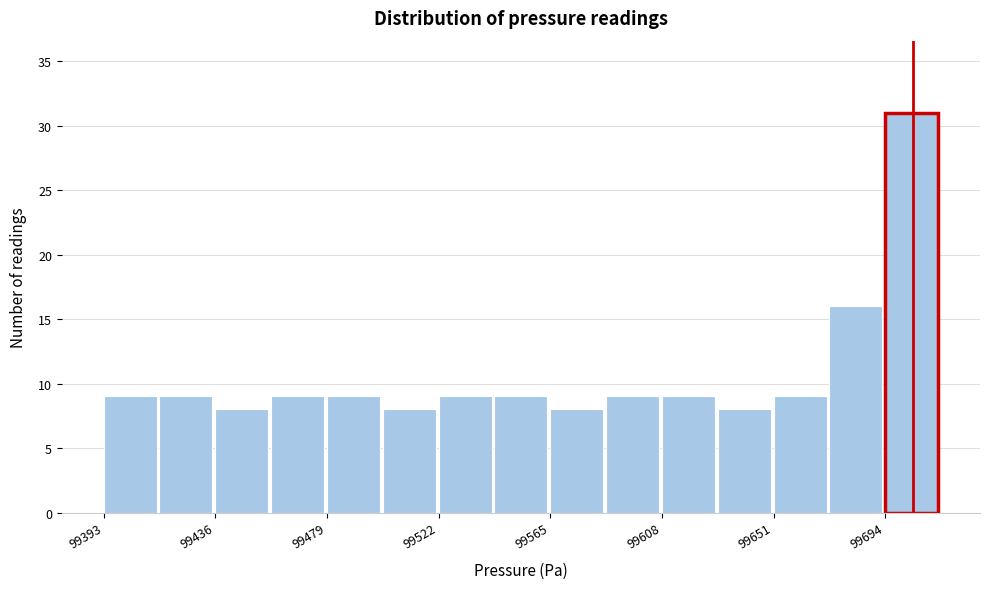

How tall is the bar that spans 99610 to 99630 on the x-axis? Neither the bar edges nor the heights are printed on the chart, so give them approximately, as read against the axes.

9